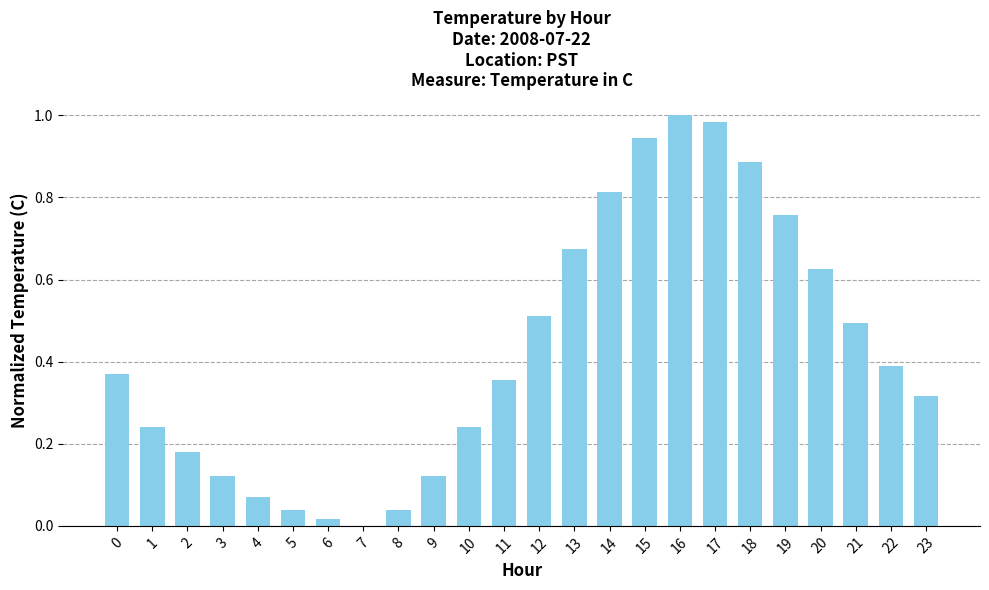

What is the sum of all values?

10.2